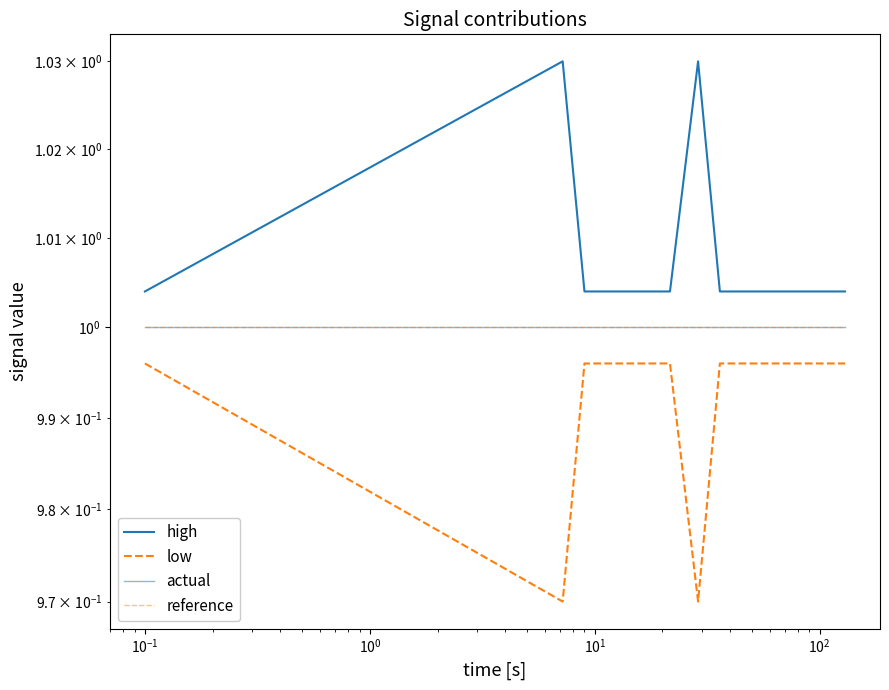

How many lines are shown in the chart?

4